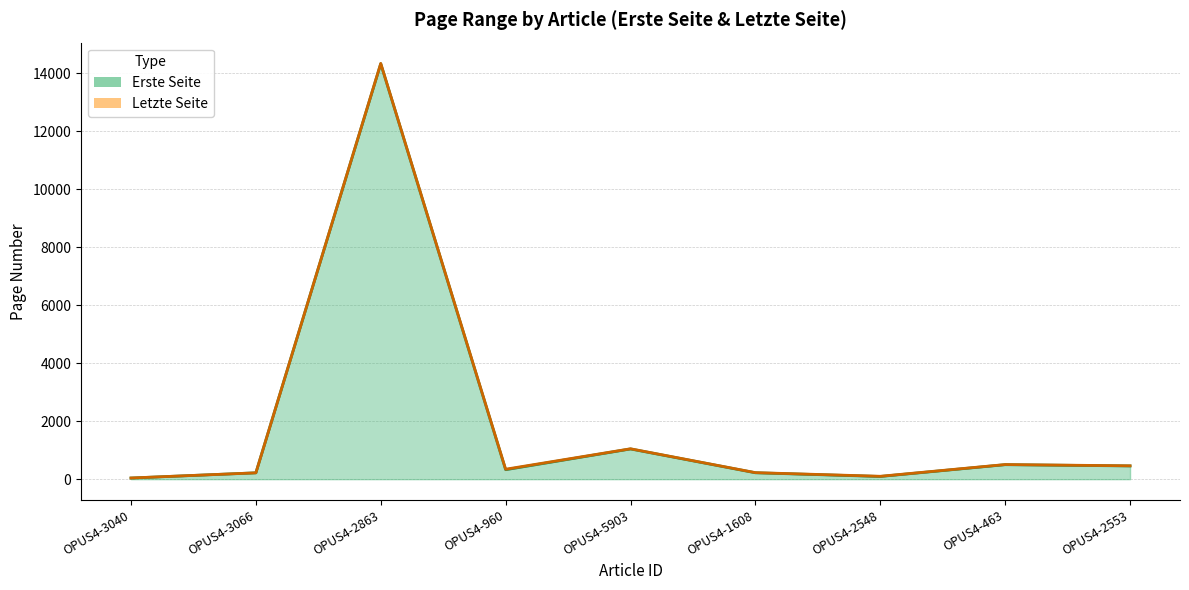

How many lines are shown in the chart?

2